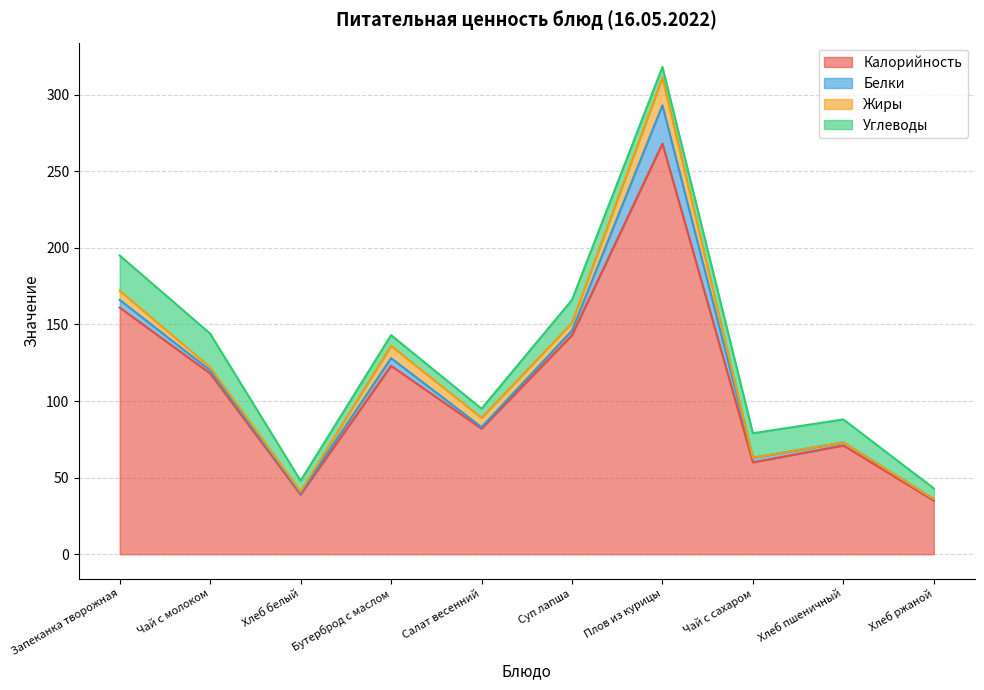

Count the number of data series in this chart.

4